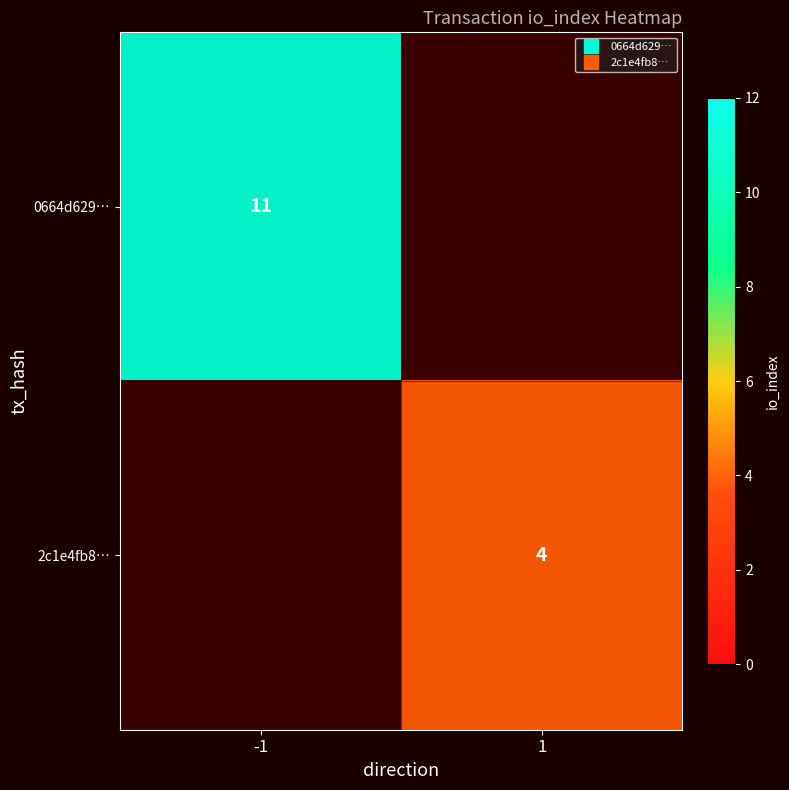

What is the difference between the maximum and minimum values in the 0664d629… series?

11